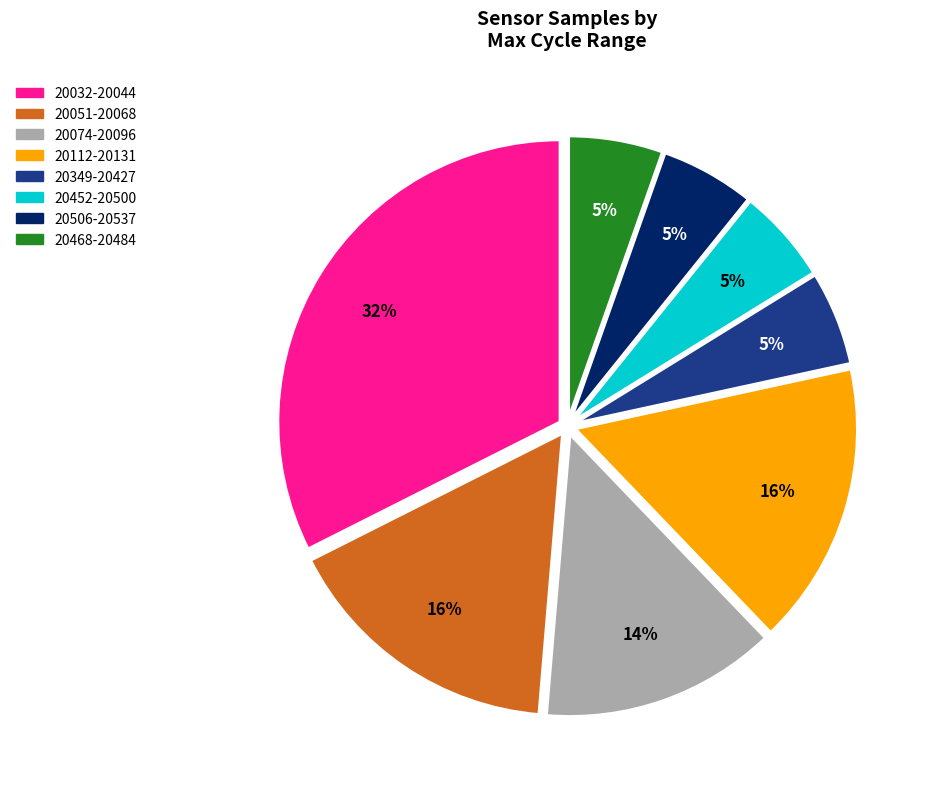

To the nearest percent, what is the average slice percentage?

12%